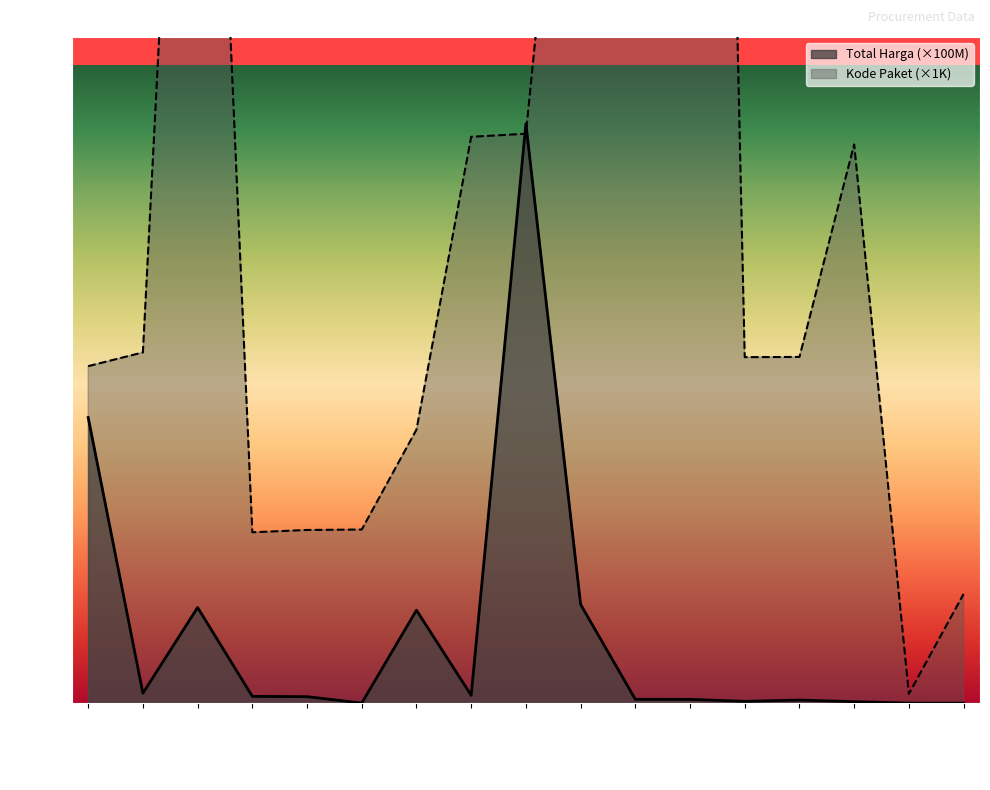

What is the label of the 8th point from the left?

2021-11-11